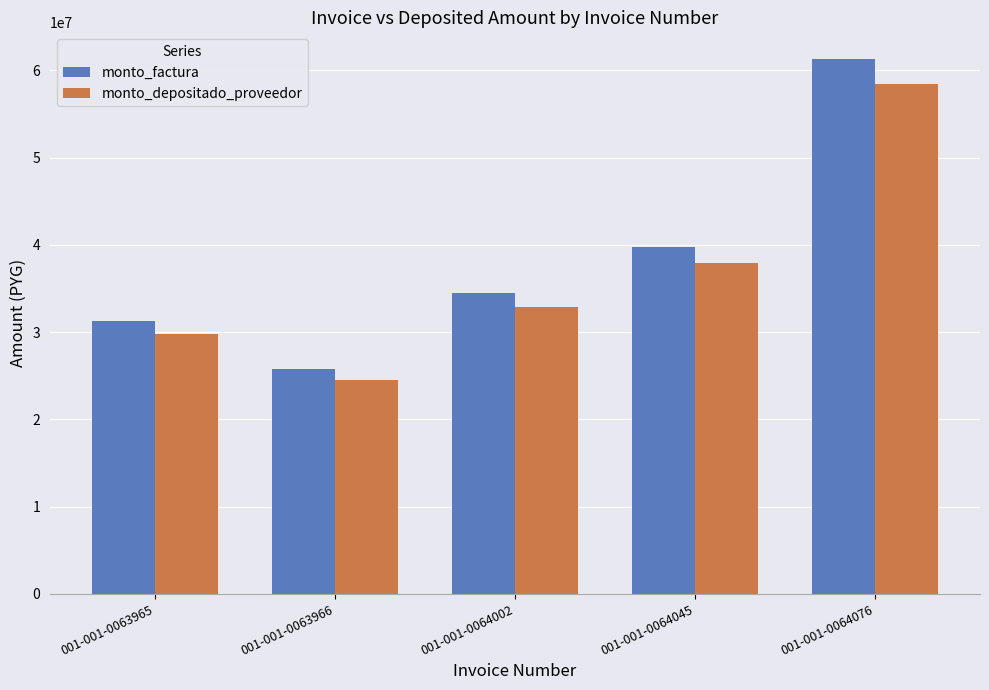

What is the value of the monto_factura bar at the 1st from the left?

31248000